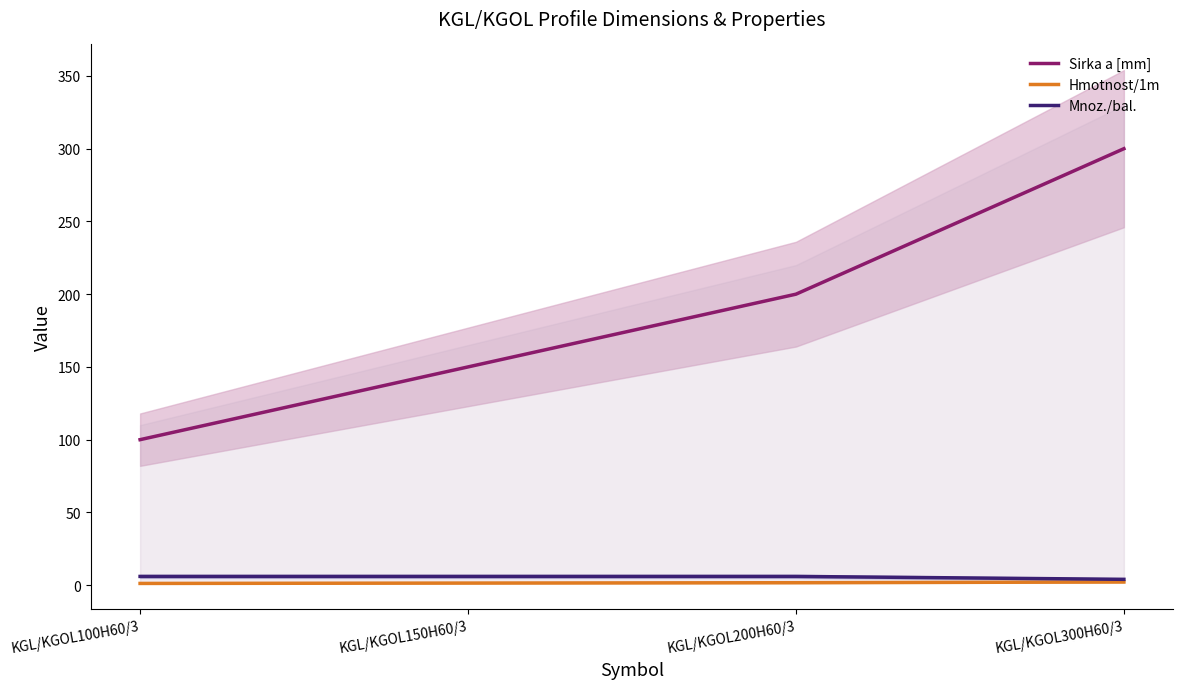

What position from the left is KGL/KGOL300H60/3?

4